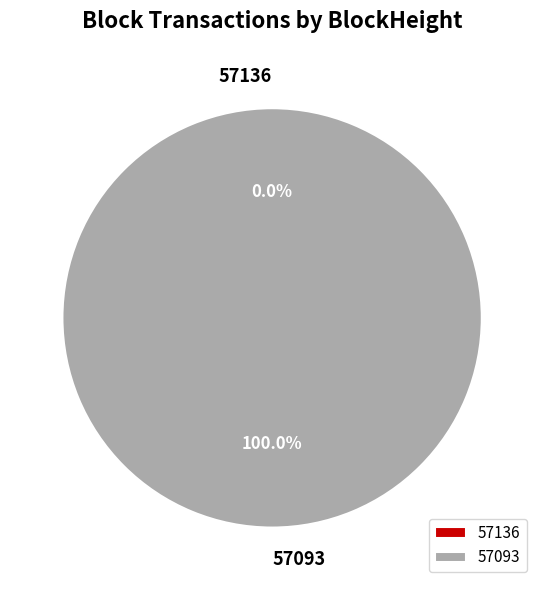

Rank the categories by value from highest to lowest.

57093, 57136